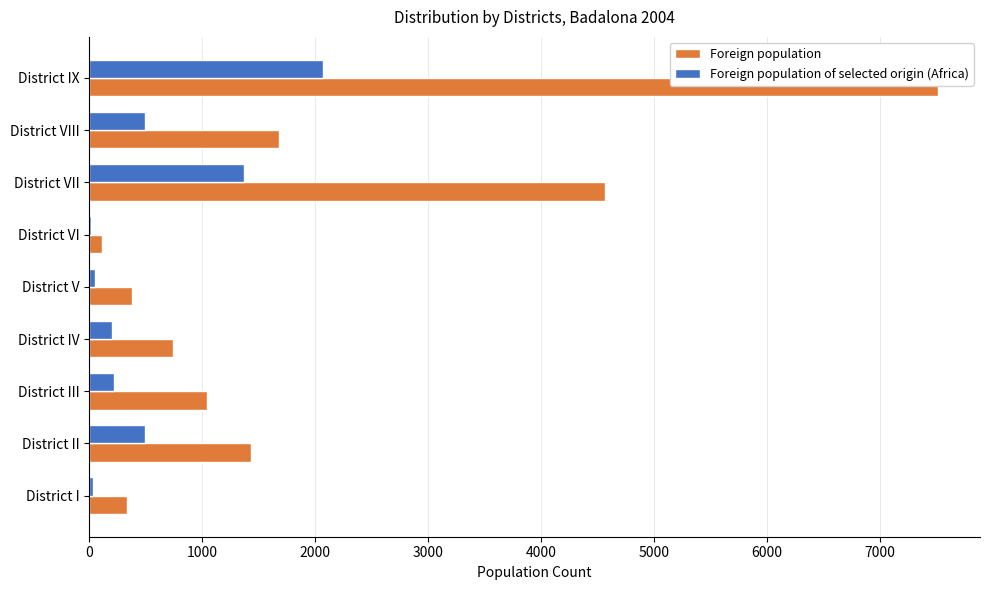

Is it true that Foreign population equals 375 at District V?

True